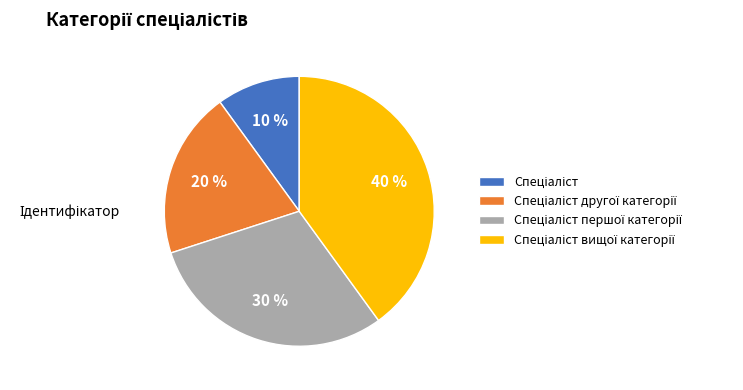

Is there any slice that represents more than half of the pie?

No